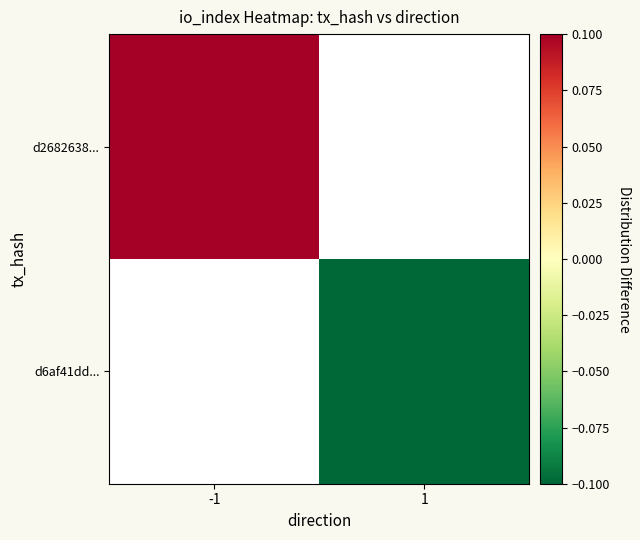

At how many categories does at least one series exceed 0?

1